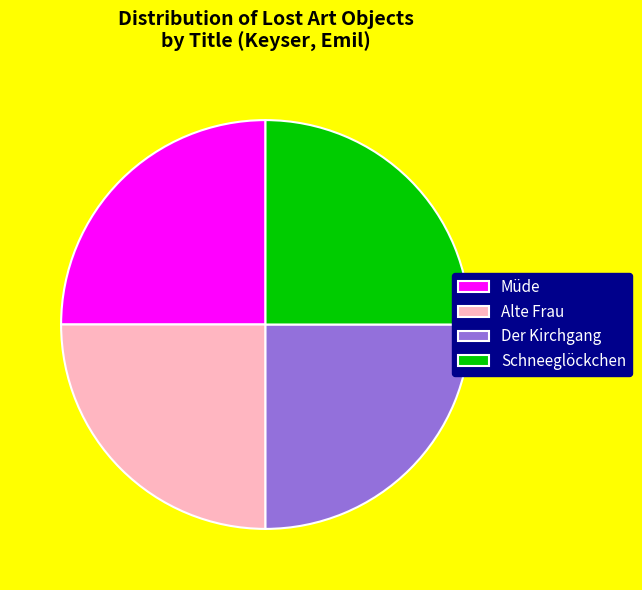

The Alte Frau slice represents 25% of the pie. True or false?

True